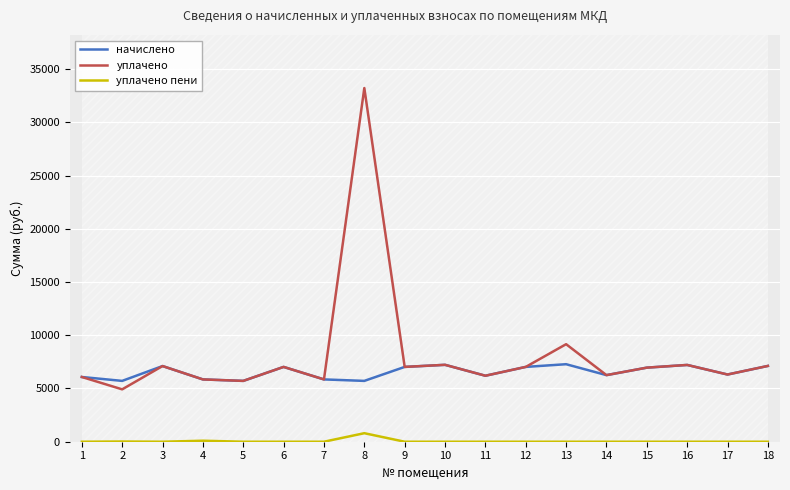

Which series has the widest spread of values?

уплачено